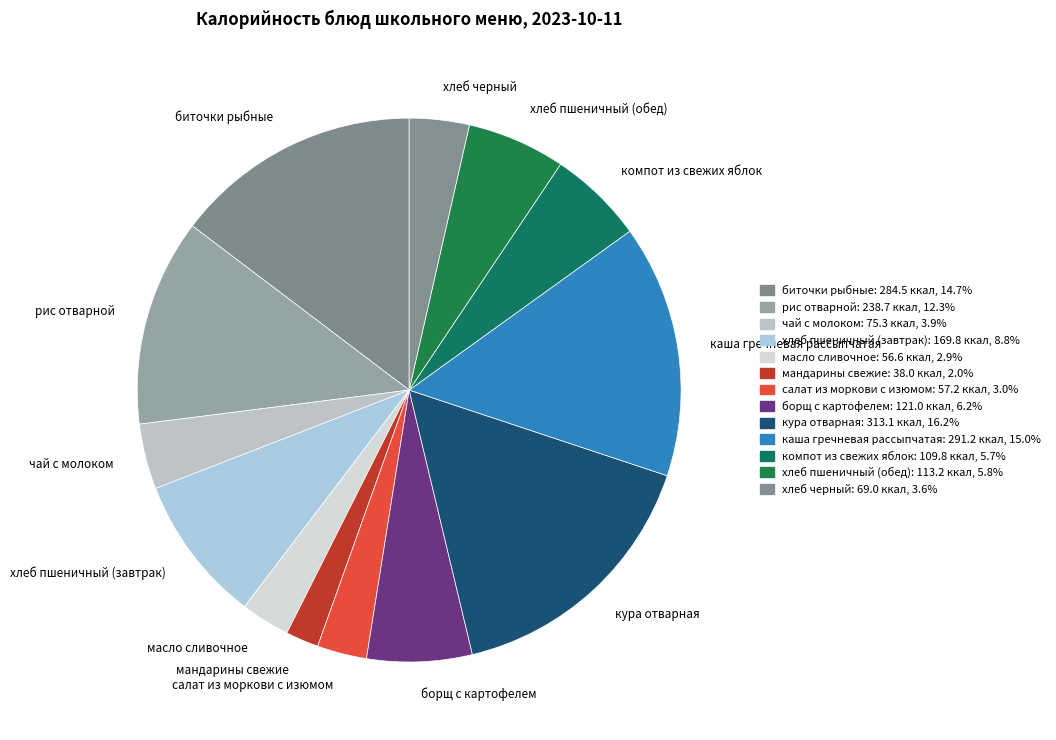

What is the largest slice in the pie chart?

кура отварная